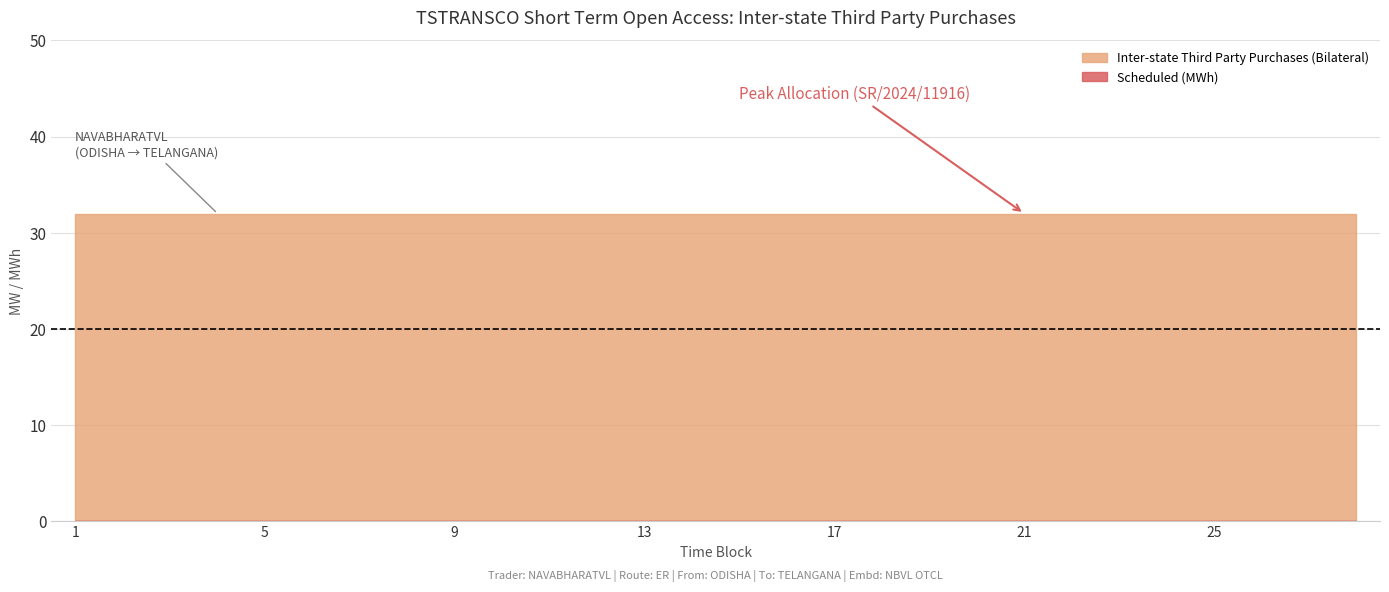

How many lines are shown in the chart?

2